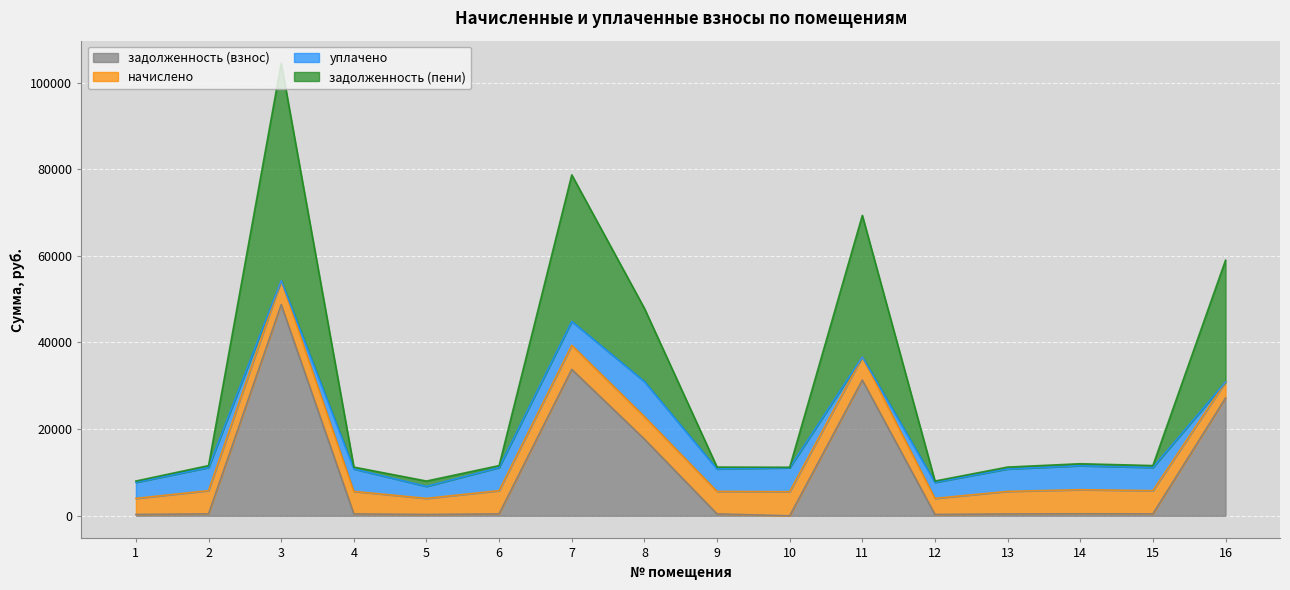

Which series has the largest total across all categories?

задолженность (пени)